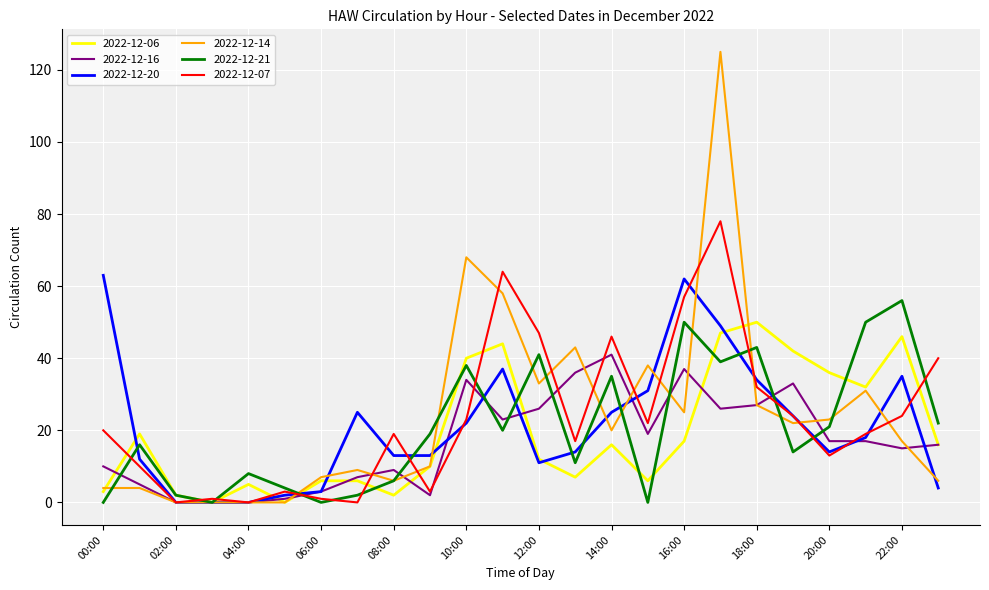

What is the sum of all 2022-12-21 values?

497